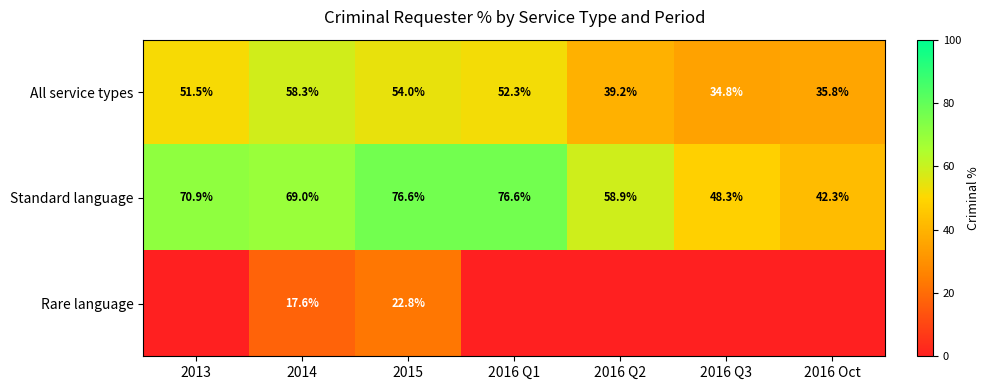

What is the spread (max minus min) of values at 2016 Q3?

48.3